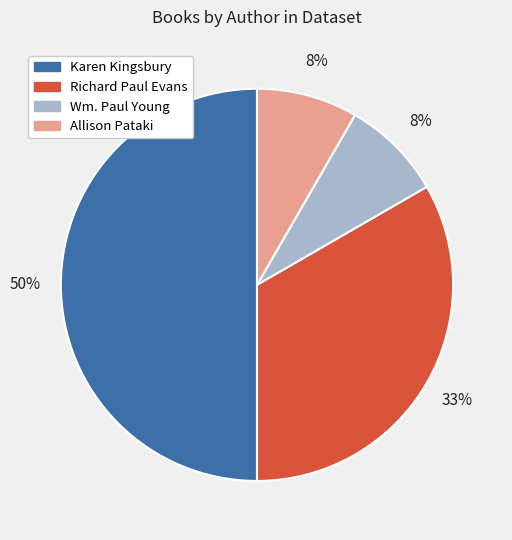

To the nearest percent, what is the average slice percentage?

25%